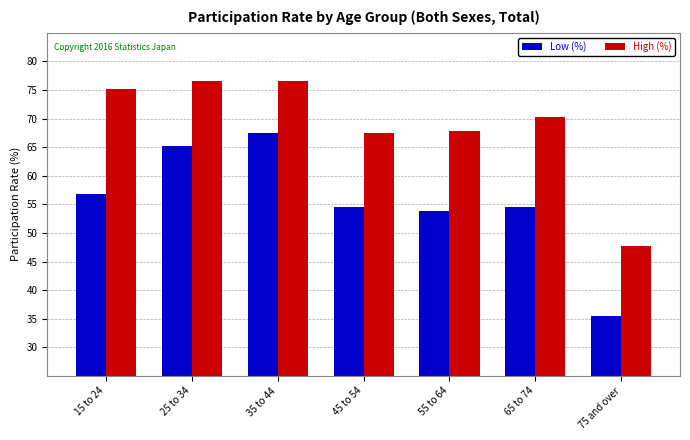

What position from the right is 55 to 64?

3